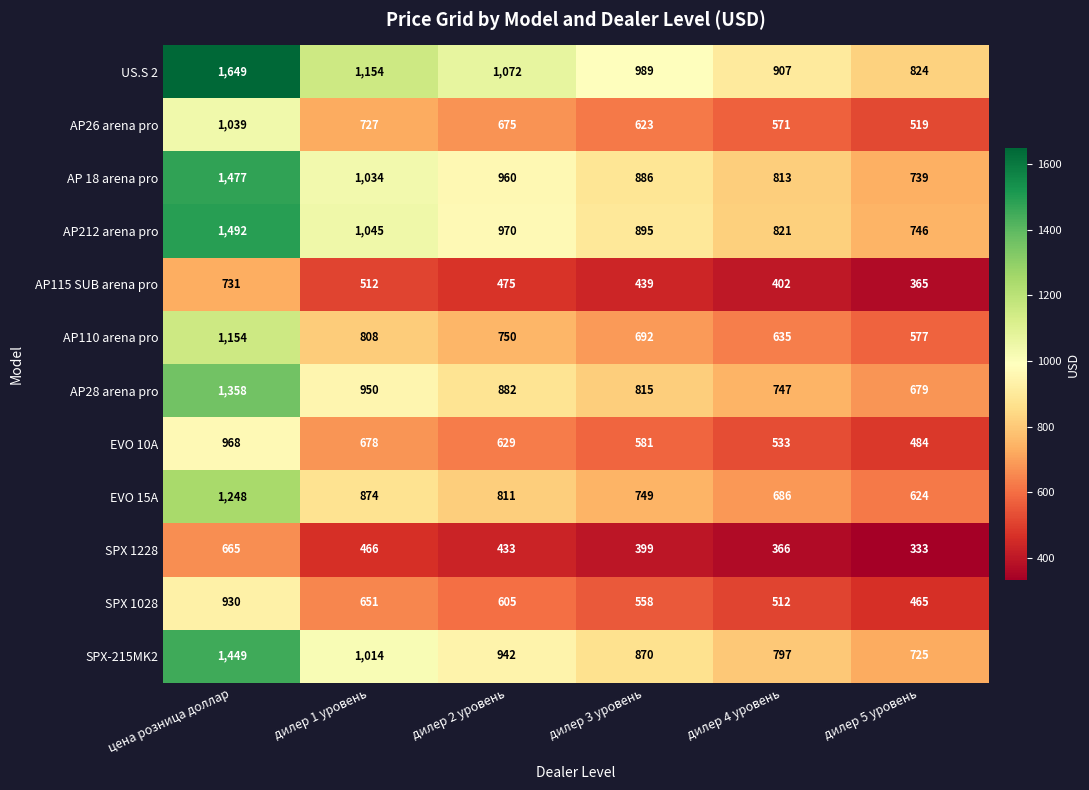

The AP110 arena pro series shows 1109 at дилер 2 уровень. True or false?

False